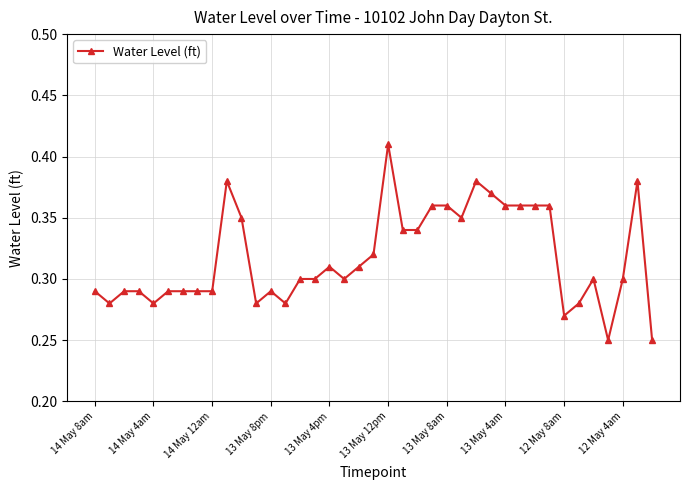

Count the values in the range 0 to 1.

39